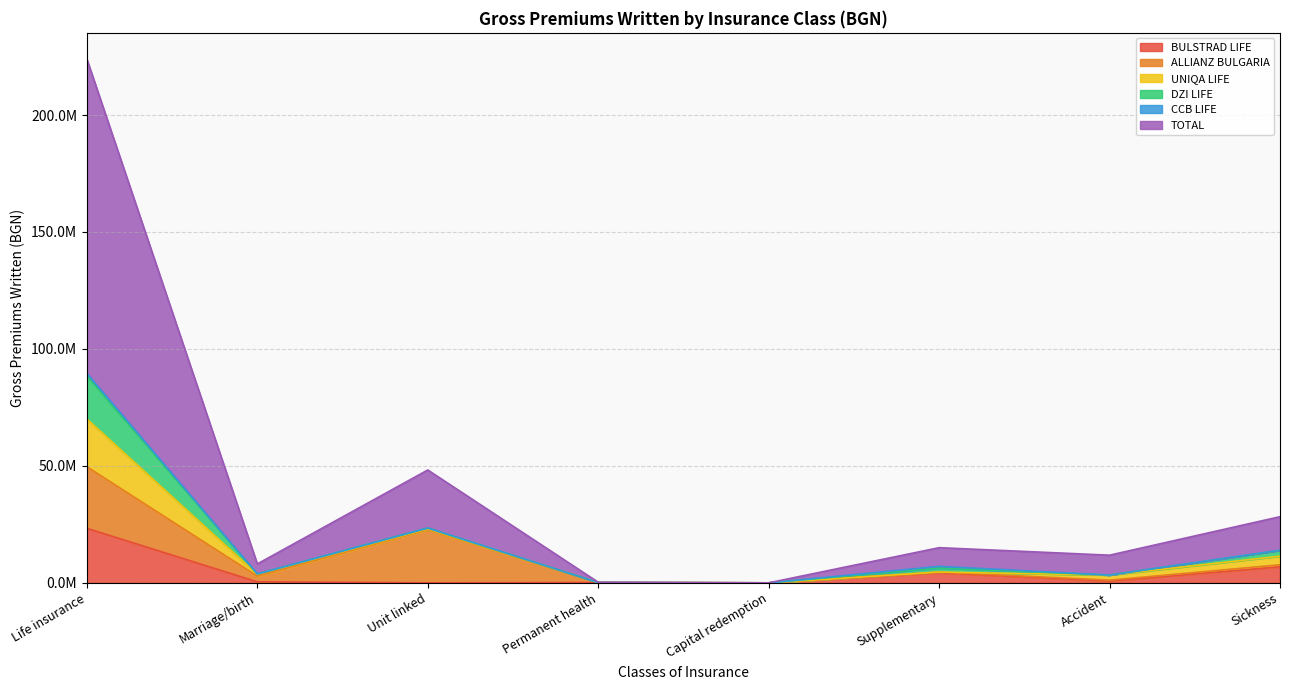

What is the difference between the highest and lowest values at Permanent health?

130076.3